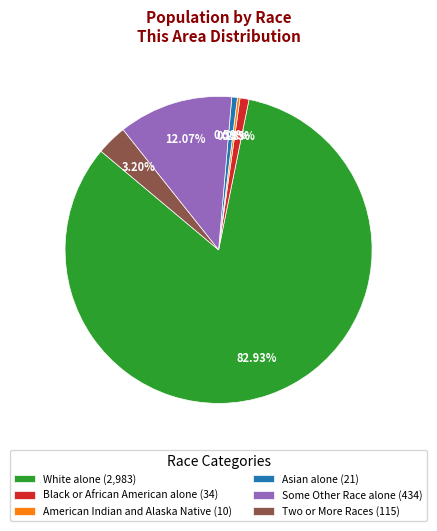

What percentage is the Some Other Race alone slice, to the nearest percent?

12%